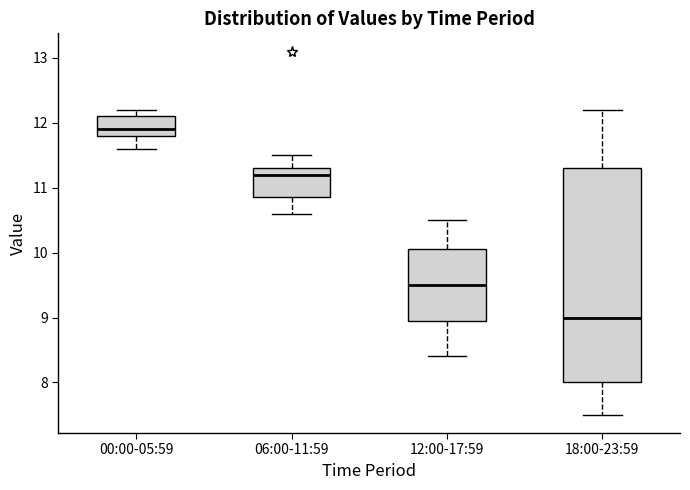

Reading left to right, read every box against the y-axis: the position of its median line, the range the box covers, and the ends of its whiskers. The values are not printed on the chart, so give them approximately, as read against the axis.

00:00-05:59: median 11.9, box 11.8 to 12.1, whiskers 11.6 to 12.2
06:00-11:59: median 11.2, box 10.9 to 11.3, whiskers 10.6 to 11.5
12:00-17:59: median 9.5, box 9.0 to 10.1, whiskers 8.4 to 10.5
18:00-23:59: median 9.0, box 8.0 to 11.3, whiskers 7.5 to 12.2